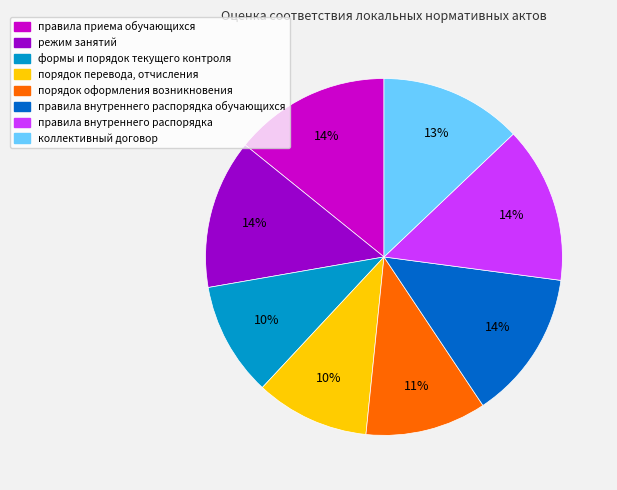

Count the number of slices in the pie.

8